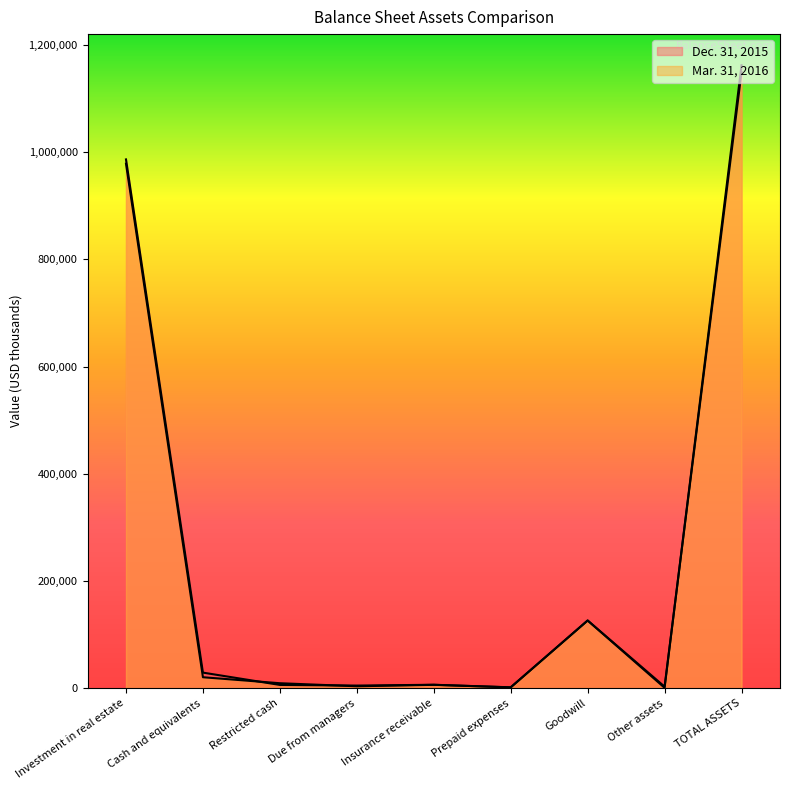

At which label is Mar. 31, 2016 closest to 575549?

Investment in real estate